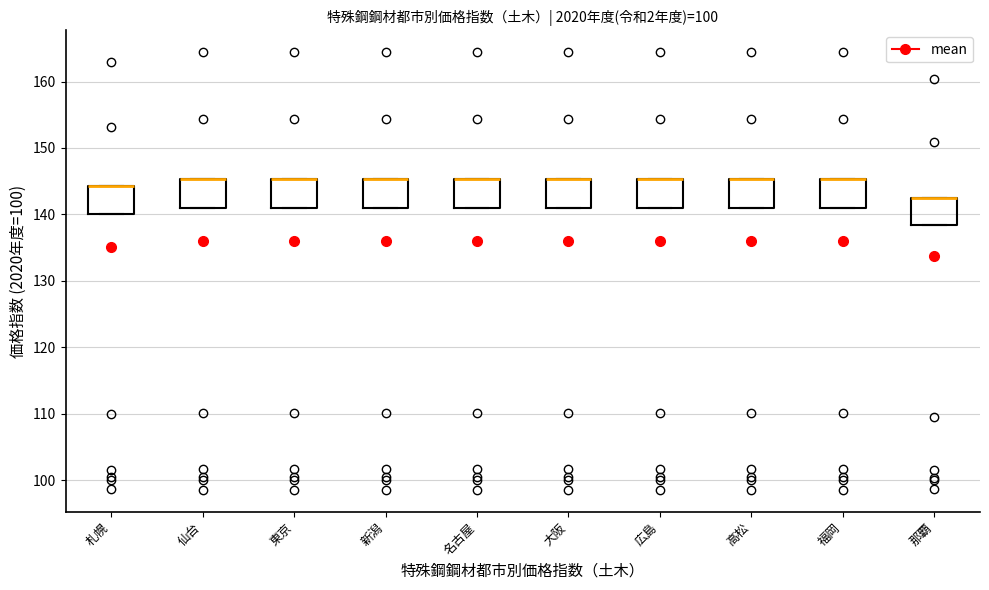

Reading left to right, read every box against the y-axis: the position of its median line, the range the box covers, and the ends of its whiskers. The values are not printed on the chart, so give them approximately, as read against the axis.

札幌: median 144 (drawn on the box's upper edge), box 140 to 144, whiskers 140 to 144
仙台: median 145 (drawn on the box's upper edge), box 141 to 145, whiskers 141 to 145
東京: median 145 (drawn on the box's upper edge), box 141 to 145, whiskers 141 to 145
新潟: median 145 (drawn on the box's upper edge), box 141 to 145, whiskers 141 to 145
名古屋: median 145 (drawn on the box's upper edge), box 141 to 145, whiskers 141 to 145
大阪: median 145 (drawn on the box's upper edge), box 141 to 145, whiskers 141 to 145
広島: median 145 (drawn on the box's upper edge), box 141 to 145, whiskers 141 to 145
高松: median 145 (drawn on the box's upper edge), box 141 to 145, whiskers 141 to 145
福岡: median 145 (drawn on the box's upper edge), box 141 to 145, whiskers 141 to 145
那覇: median 143 (drawn on the box's upper edge), box 138 to 143, whiskers 138 to 143